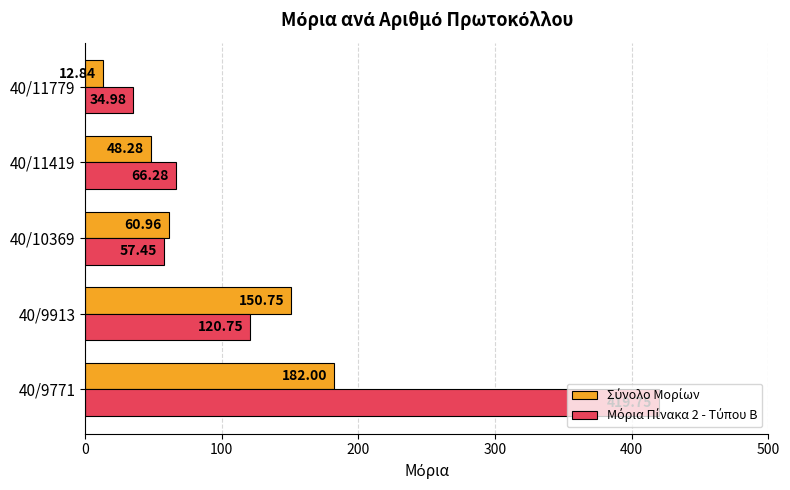

At which category is the sum across all series the highest?

40/9771